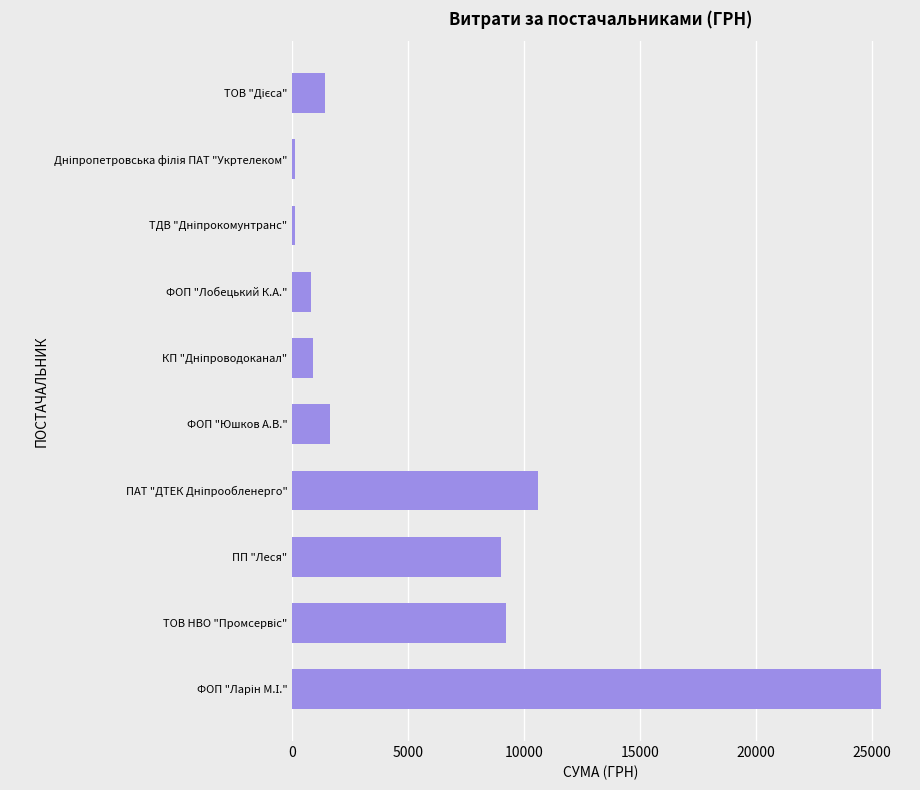

What is the maximum value shown in the chart?

25365.4